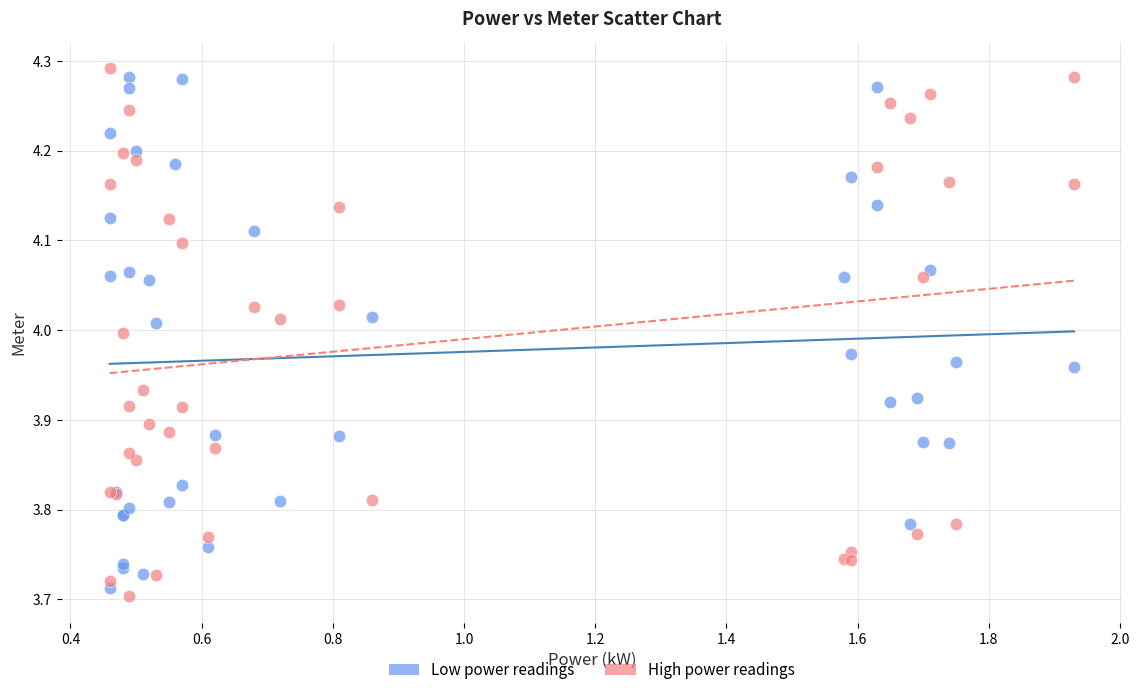

What are all the series names shown in the legend?

Low power readings, High power readings